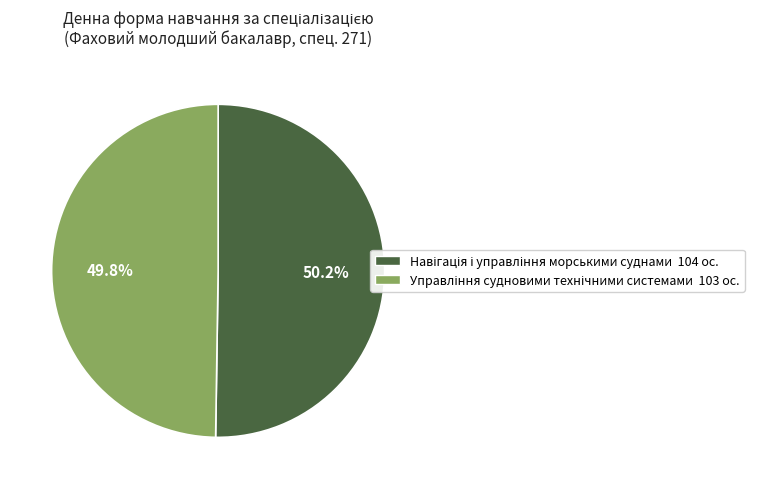

Is there a majority slice in this chart?

Yes